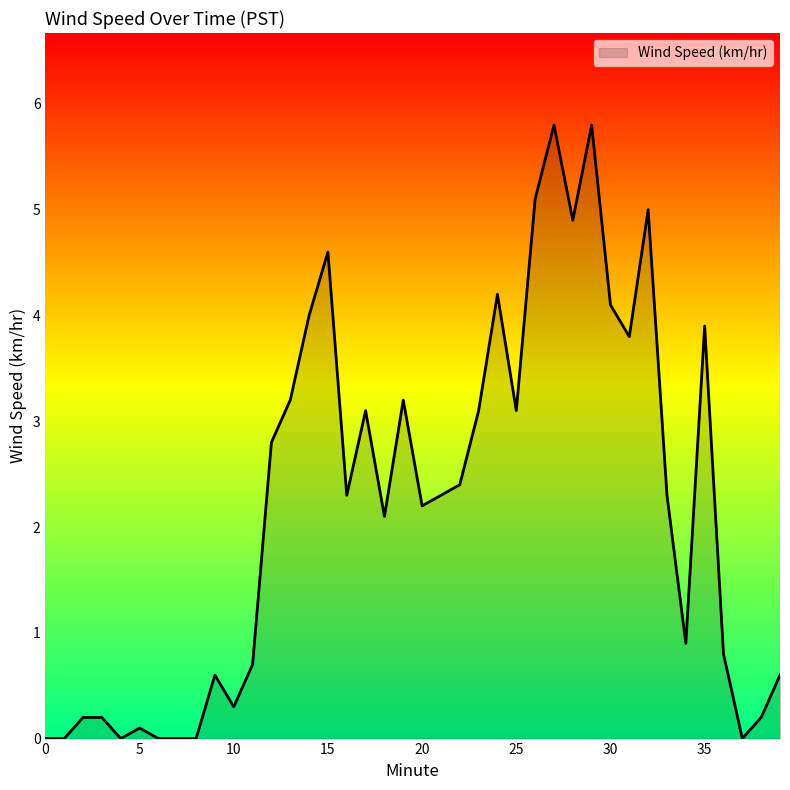

How many series are shown in this chart?

1